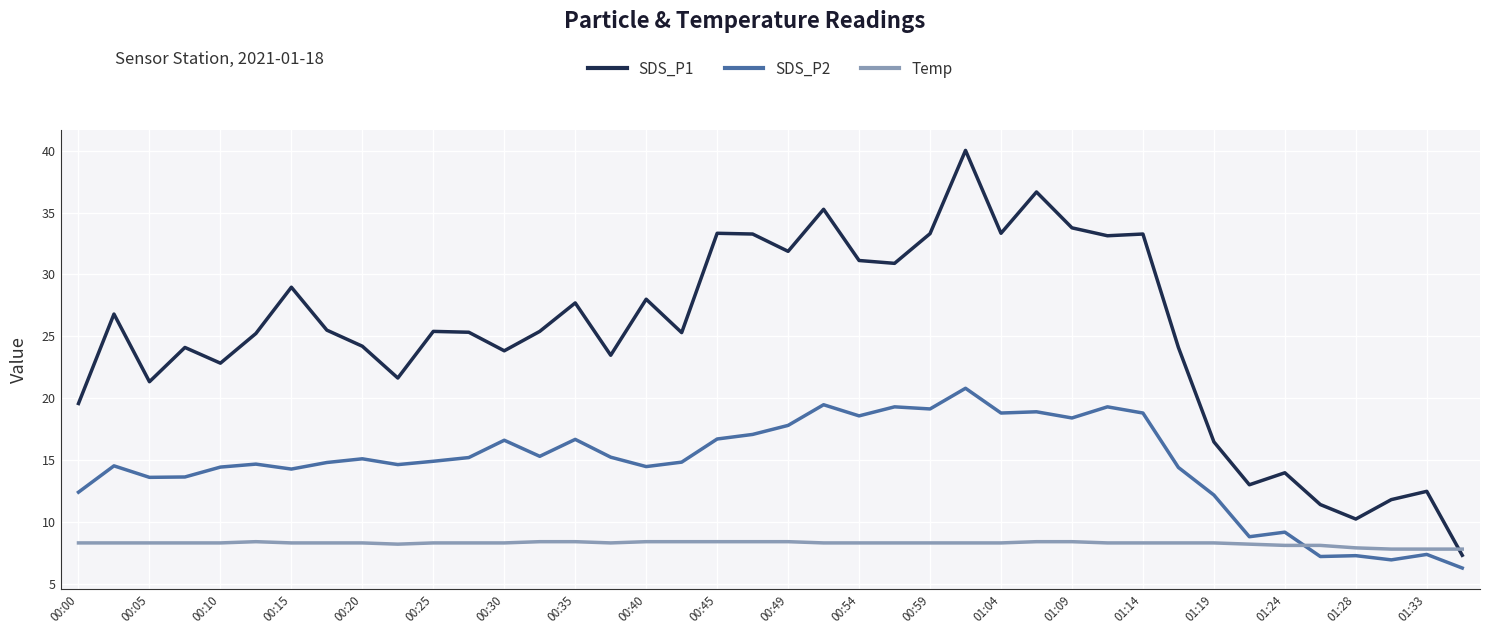

Which series has the largest range (max minus min)?

SDS_P1